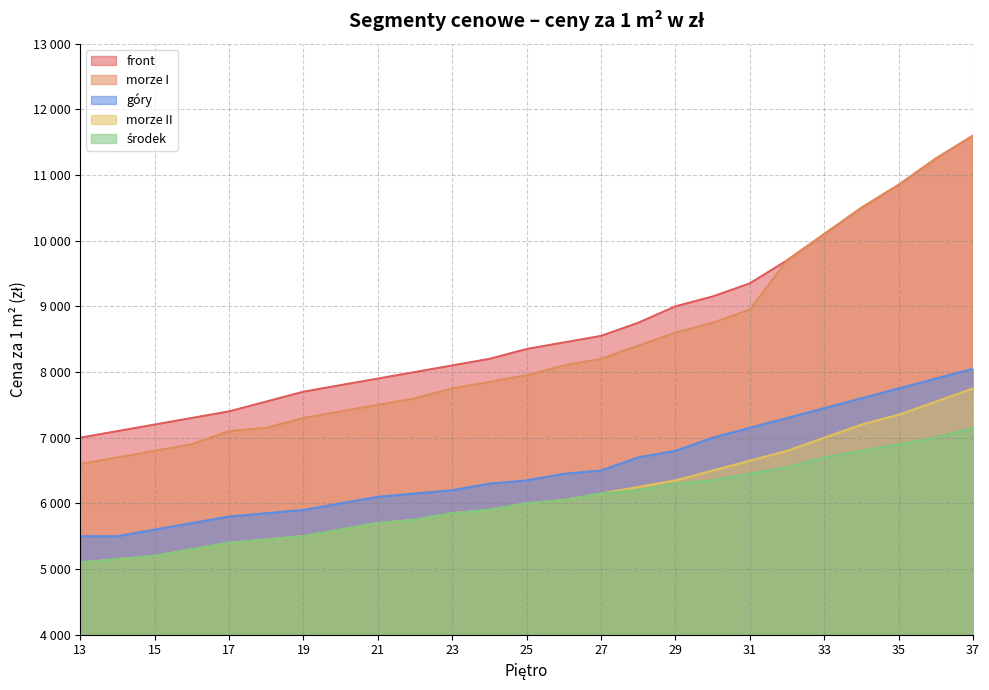

What is the difference between the front values at 15 and 37?

4400